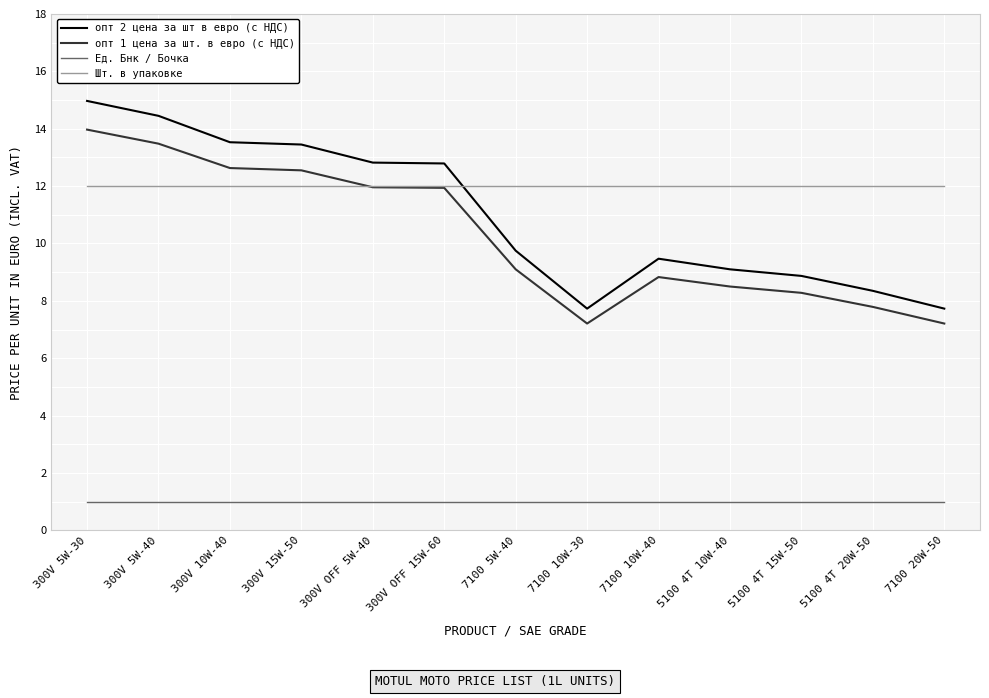

Rank the series at 300V 5W-40 from lowest to highest value.

Ед. Бнк / Бочка, Шт. в упаковке, опт 1 цена за шт. в евро (с НДС), опт 2 цена за шт в евро (с НДС)